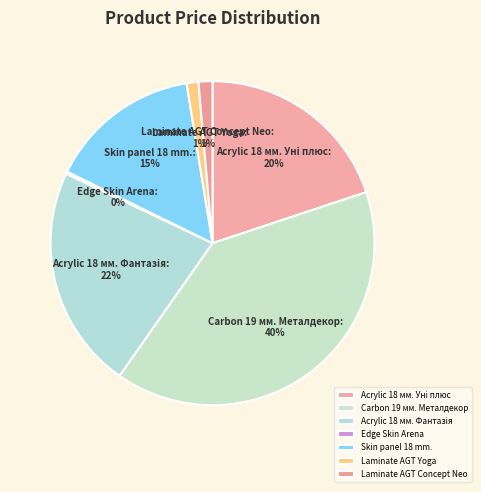

To the nearest percent, what is the difference between the largest and smallest slice percentages?

40%